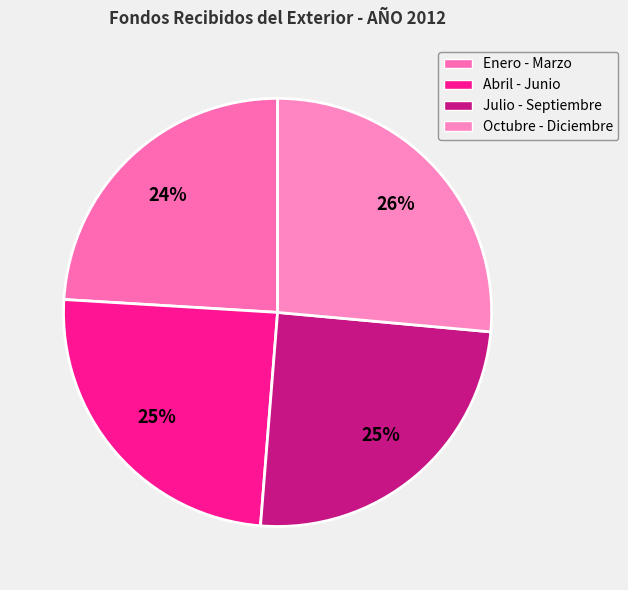

Is it true that Enero - Marzo is 24% of the pie?

True